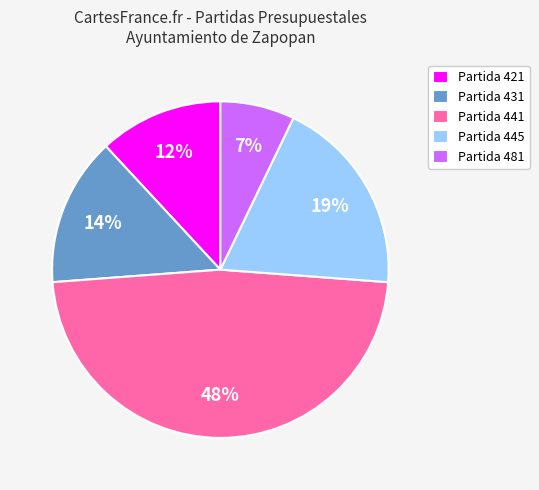

Does Partida 441 account for over 50% of the chart?

No